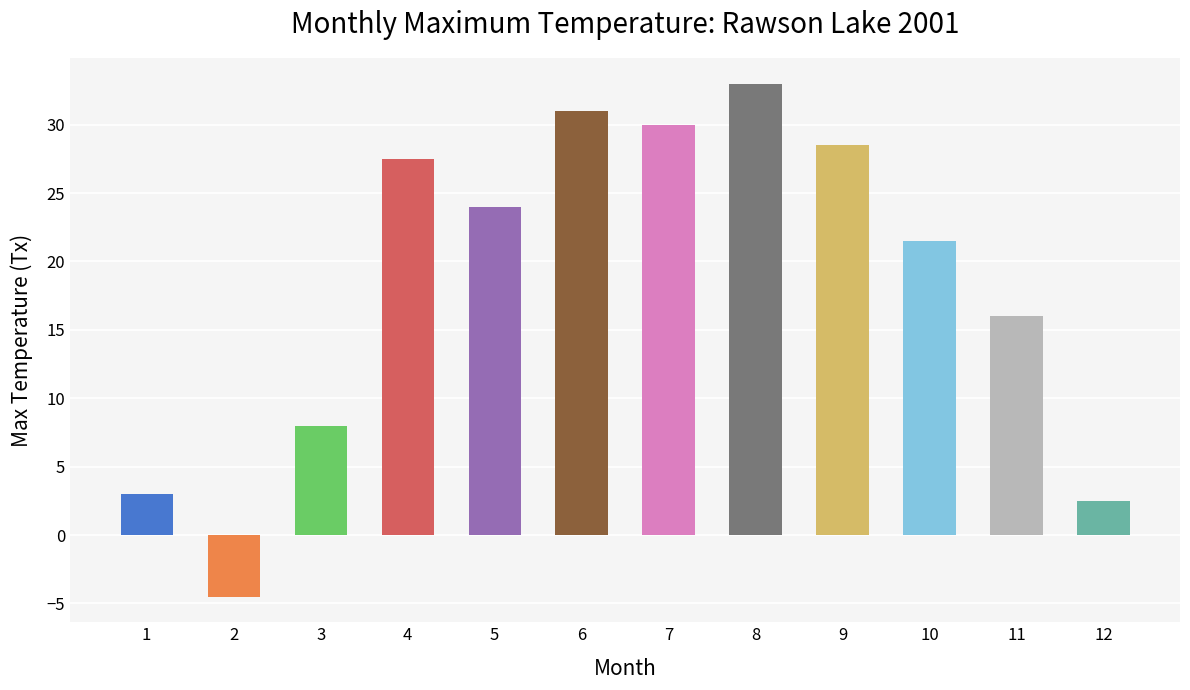

What is the change in value from 1 to 6?

+28.0